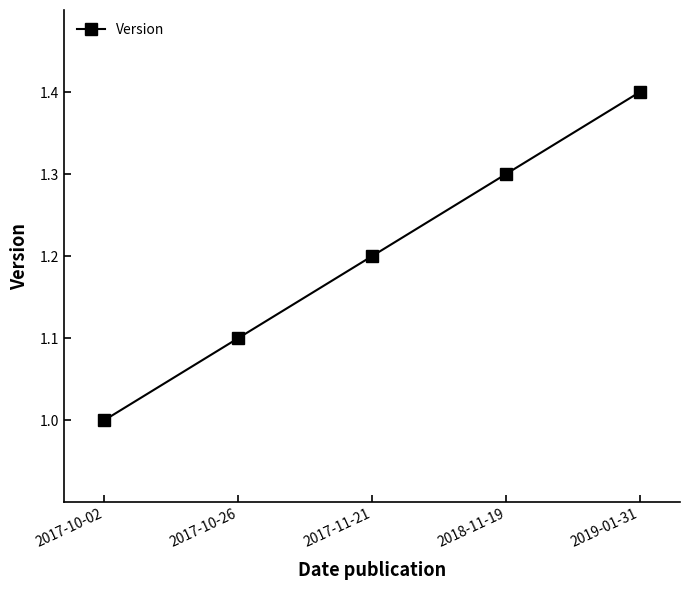

List the labels in order of value, smallest first.

2017-10-02, 2017-10-26, 2017-11-21, 2018-11-19, 2019-01-31